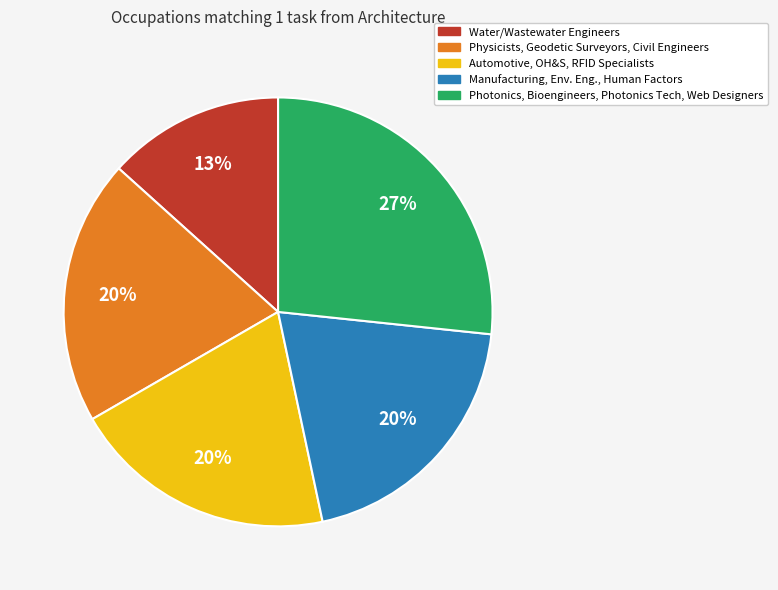

Is there any slice that represents more than half of the pie?

No